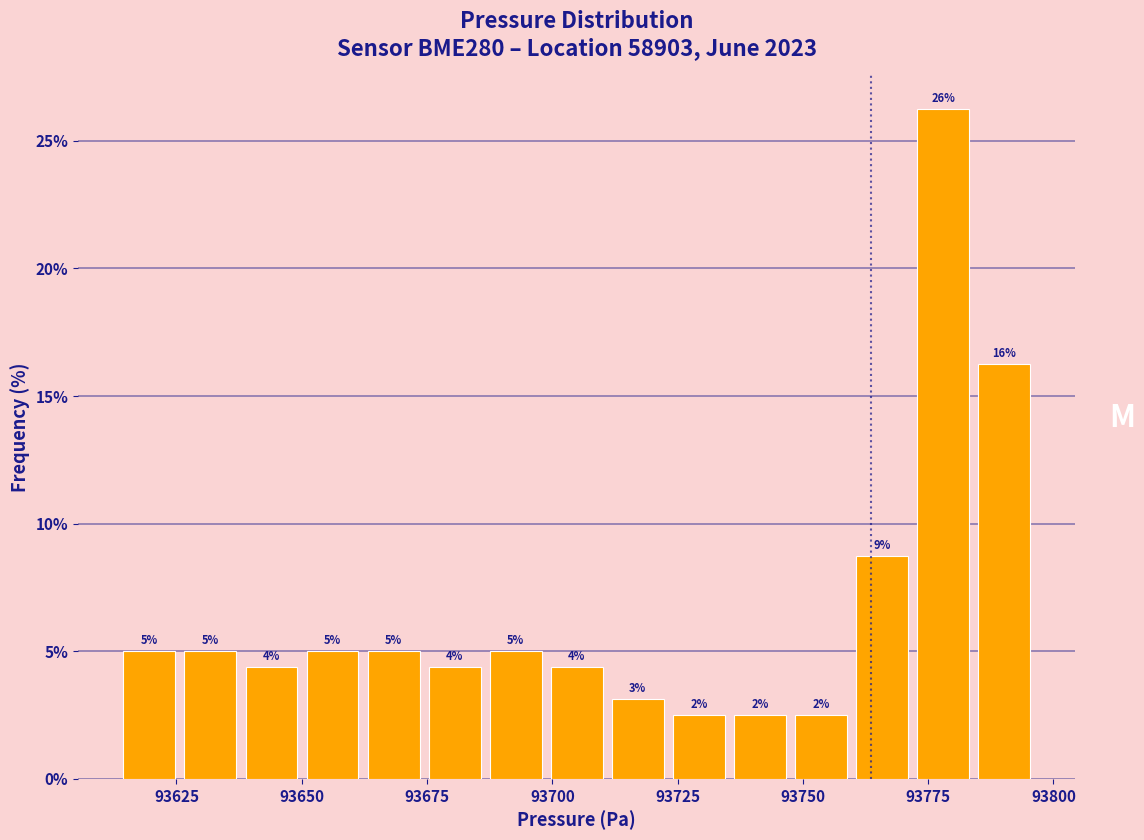

Around what value on the x-axis is the tallest bar? Give the approximate position of its centre, as read against the axis.

93780